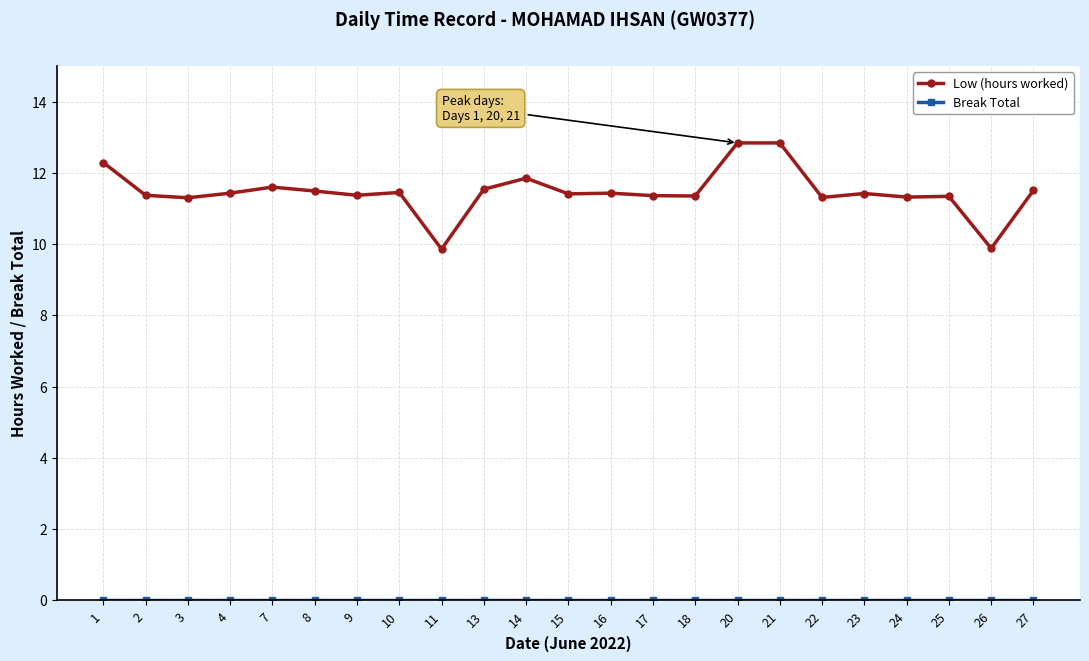

At how many categories does at least one series exceed 6?

23